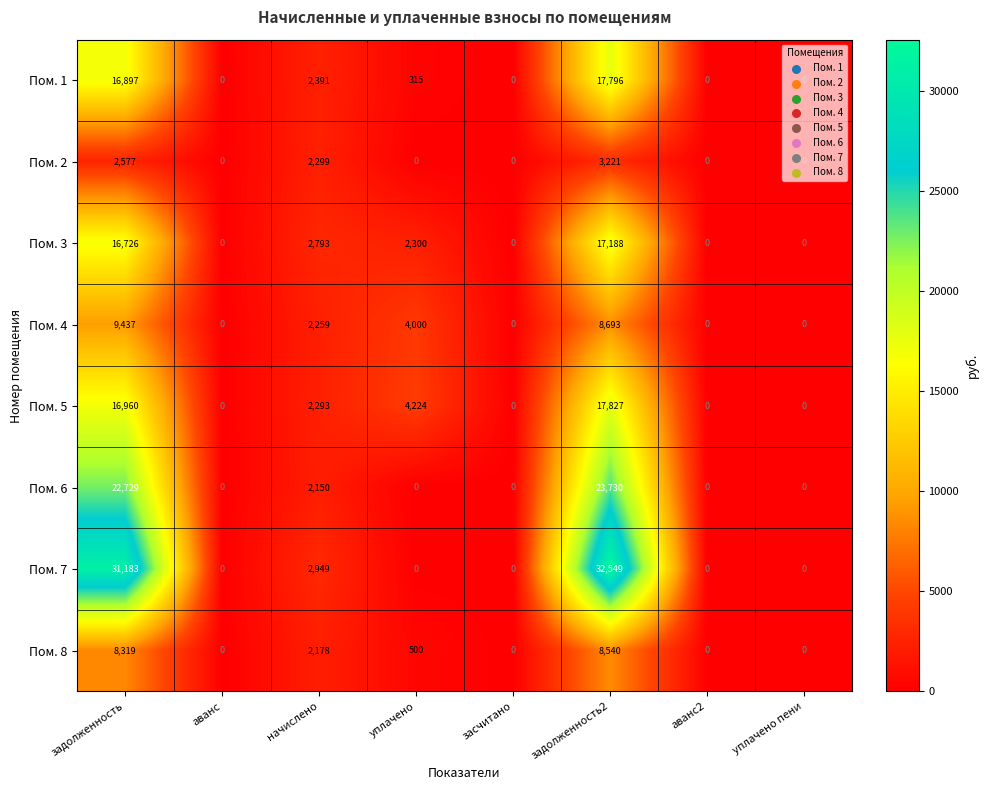

What is the difference between the second highest and second lowest values in the Пом. 4 series?

8693